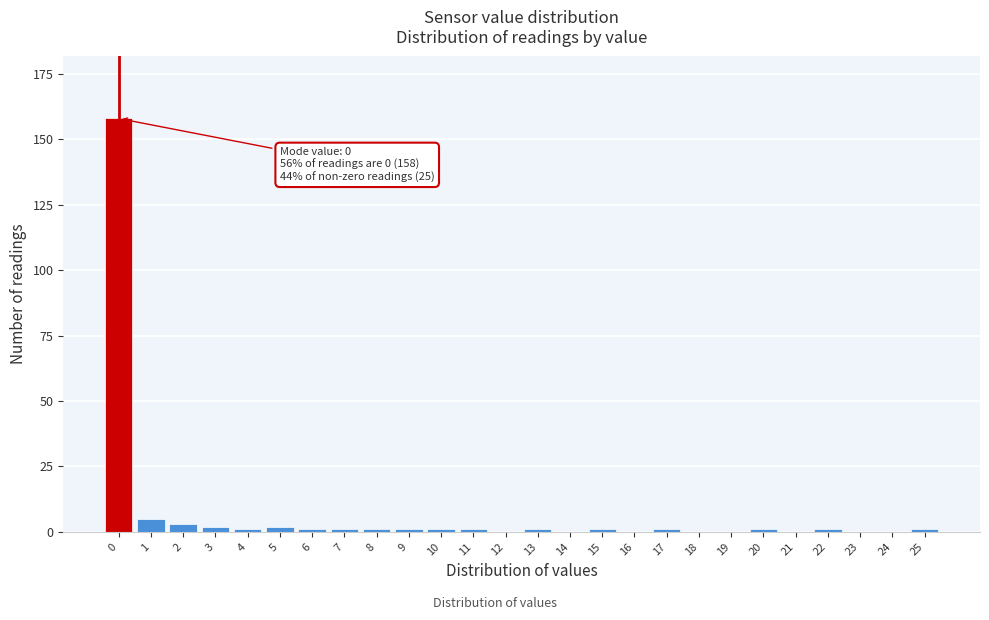

Reading right to left, transcribe all the data shown in this chart.

25=1	24=0	23=0	22=1	21=0	20=1	19=0	18=0	17=1	16=0	15=1	14=0	13=1	12=0	11=1	10=1	9=1	8=1	7=1	6=1	5=2	4=1	3=2	2=3	1=5	0=158